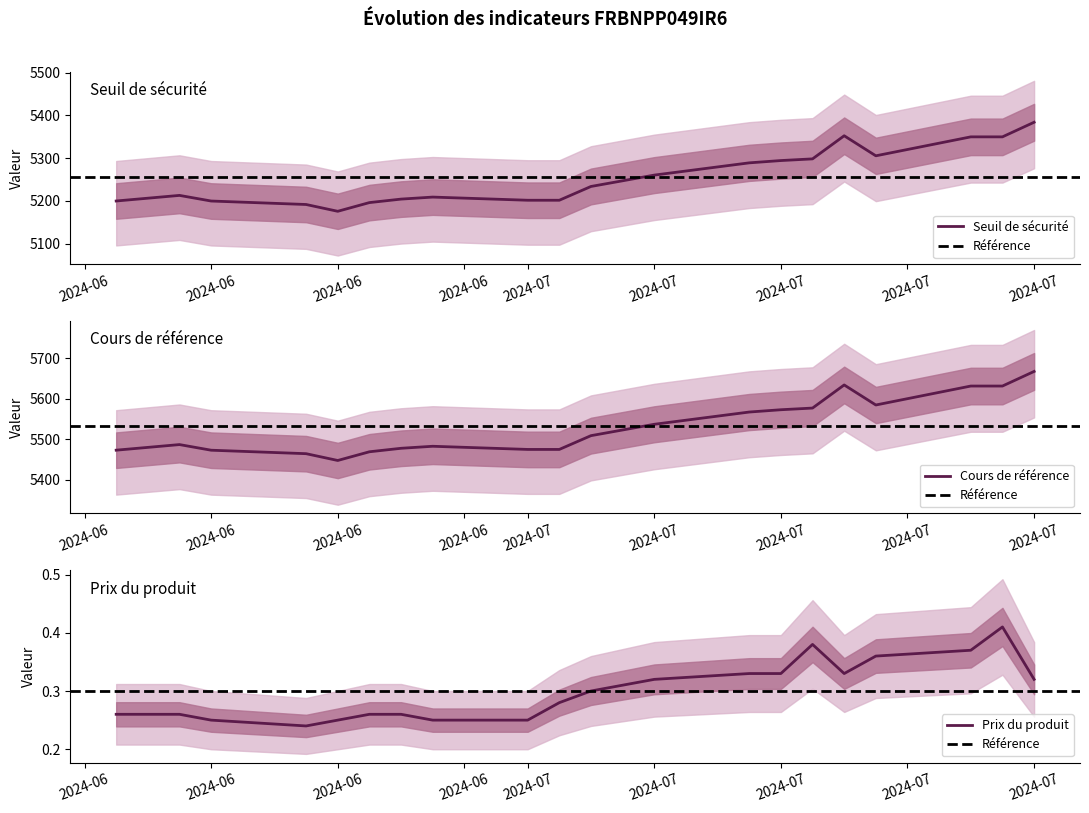

How many interior local peaks does the Cours de référence series have?

3